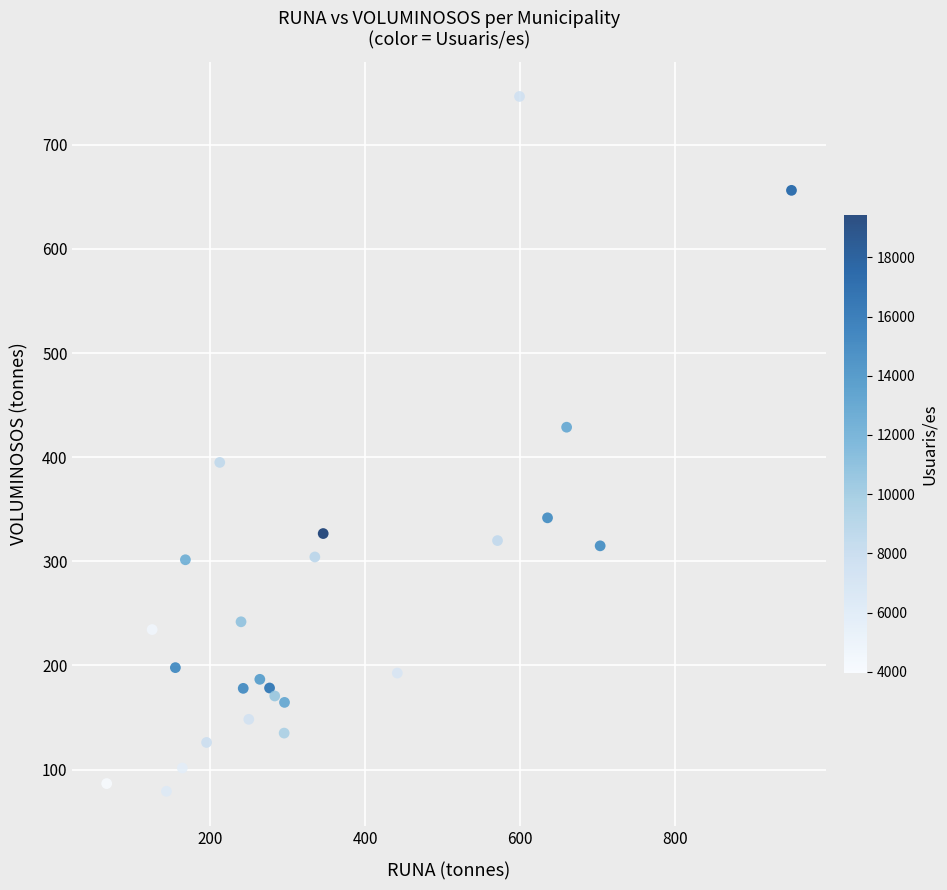

What is the range of Y values (max minus min)?

667.4